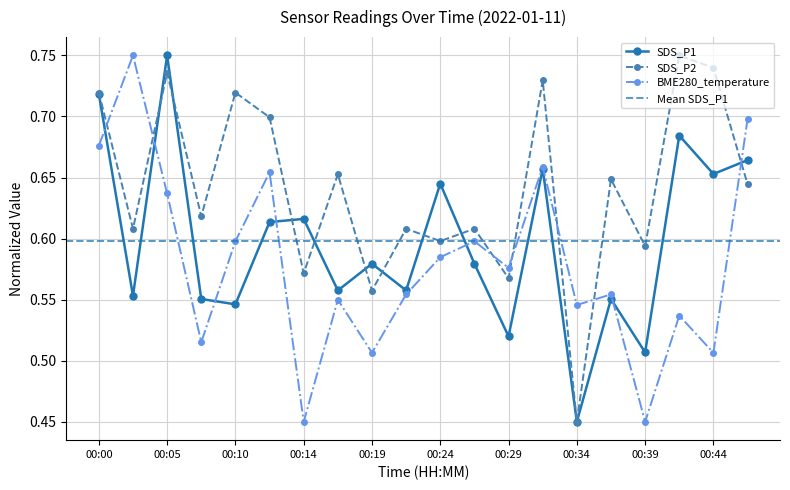

What is the value of the SDS_P2 point at the 12th from the left?

0.6